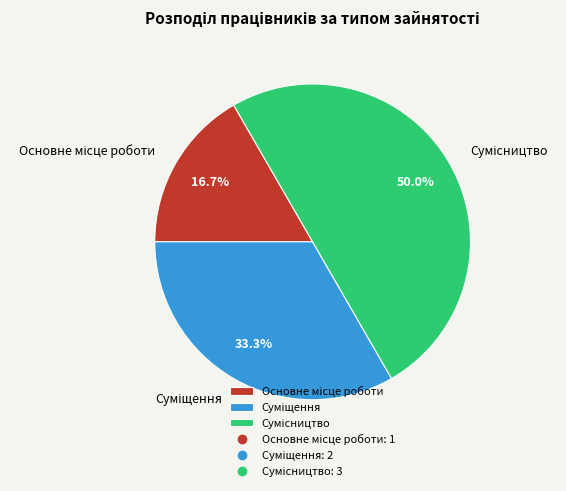

To the nearest percent, what is the combined percentage of Суміщення and Основне місце роботи?

50%